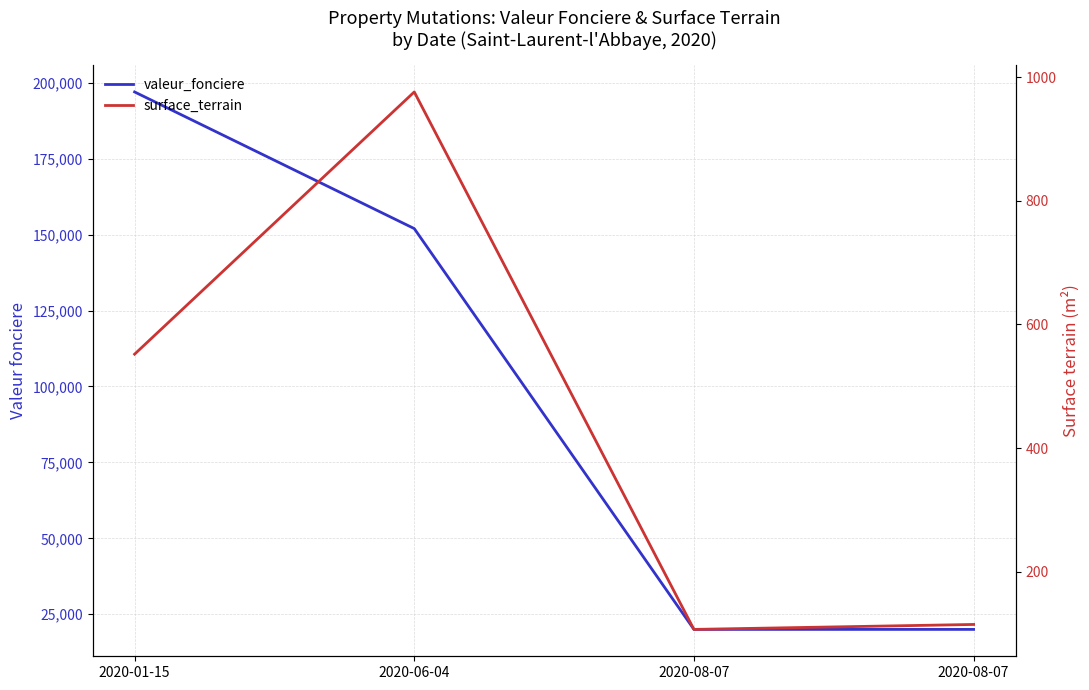

What is the difference between the highest and lowest values at 2020-01-15?

196448